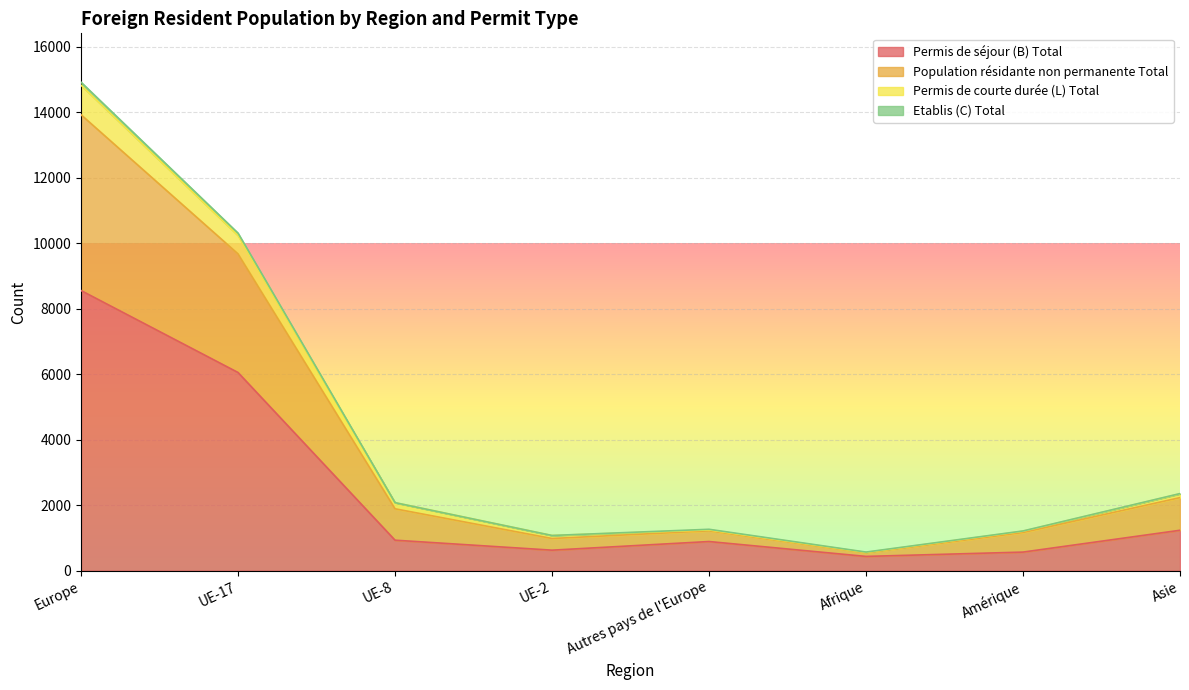

How many data points in Permis de séjour (B) Total are above 932?

3